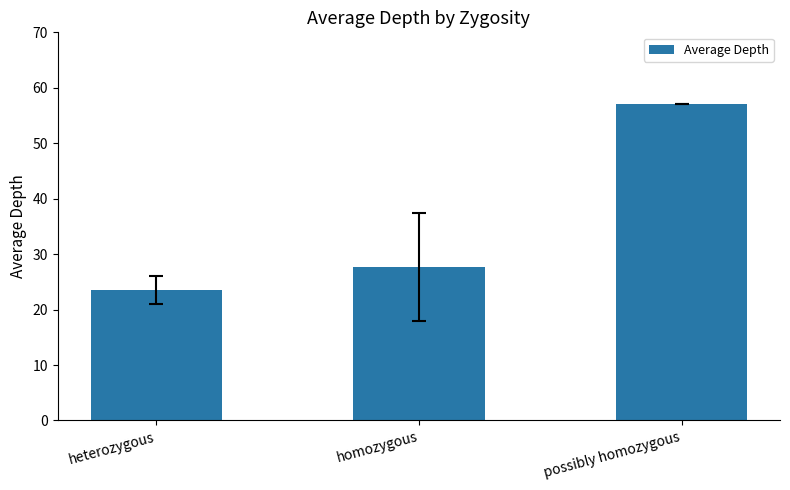

Rank the categories by value from highest to lowest.

possibly homozygous, homozygous, heterozygous